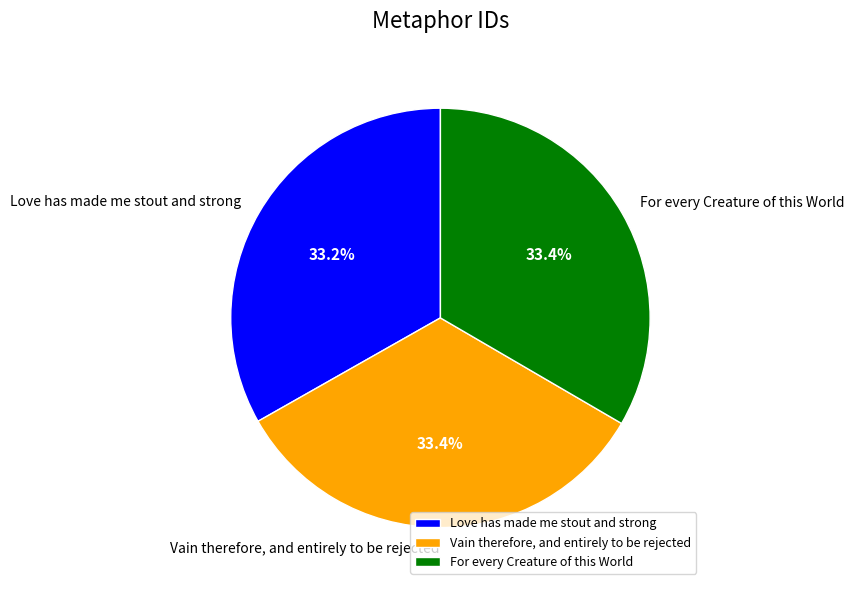

Count the number of slices in the pie.

3